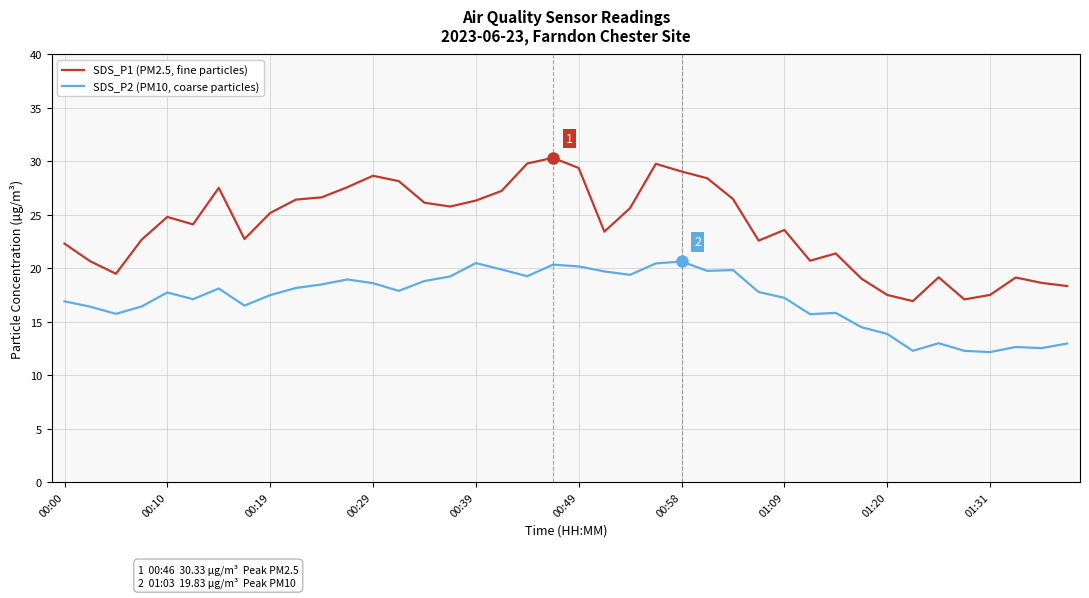

What is the lowest value of the SDS_P1 (PM2.5, fine particles) series?

16.9